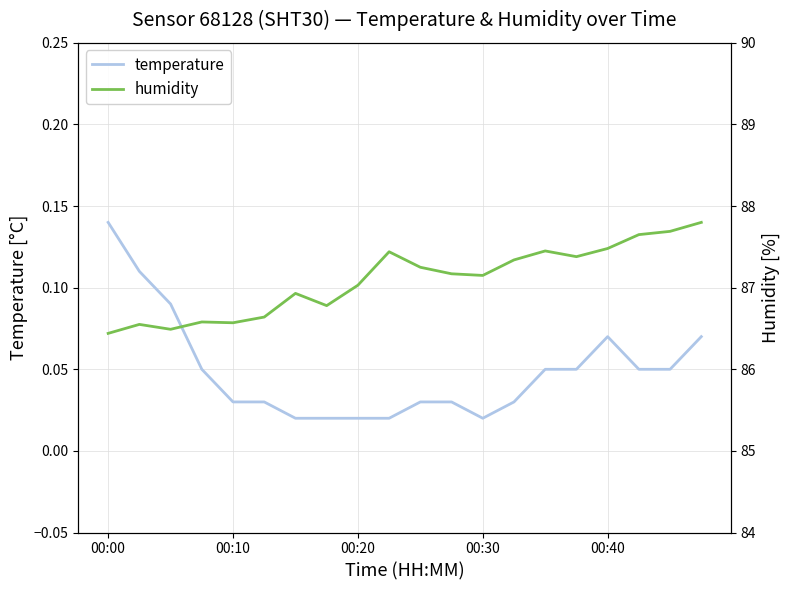

The value of temperature at 00:40 is 0.0. True or false?

False